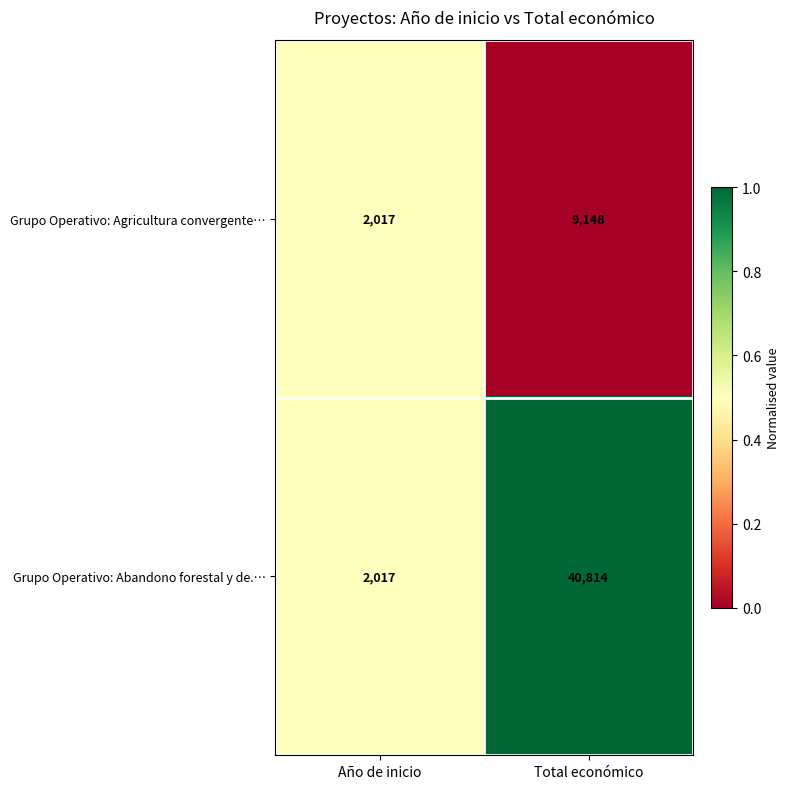

Which series changed the most between Año de inicio and Total económico?

Grupo Operativo: Abandono forestal y de.…